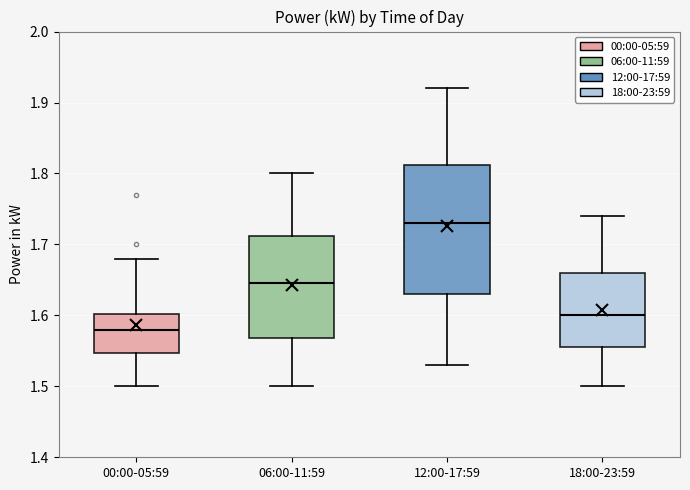

Where does the upper whisker of the box for 12:00-17:59 end on the y-axis? The values are not printed on the chart, so give them approximately, as read against the axis.

1.92